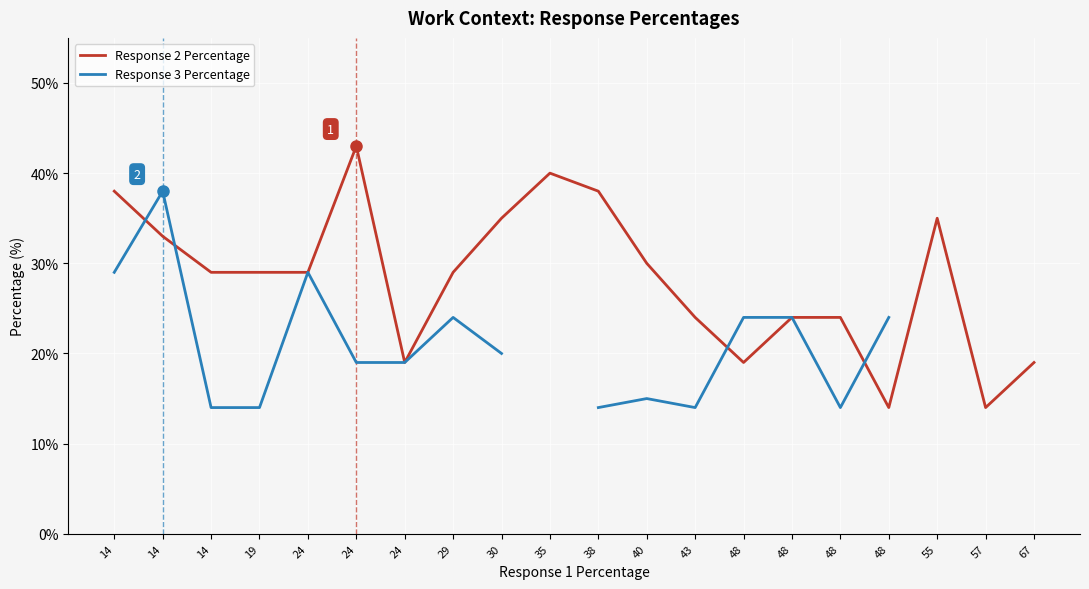

Is the value of Response 3 Percentage at 24 greater than the value of Response 2 Percentage at 30?

No